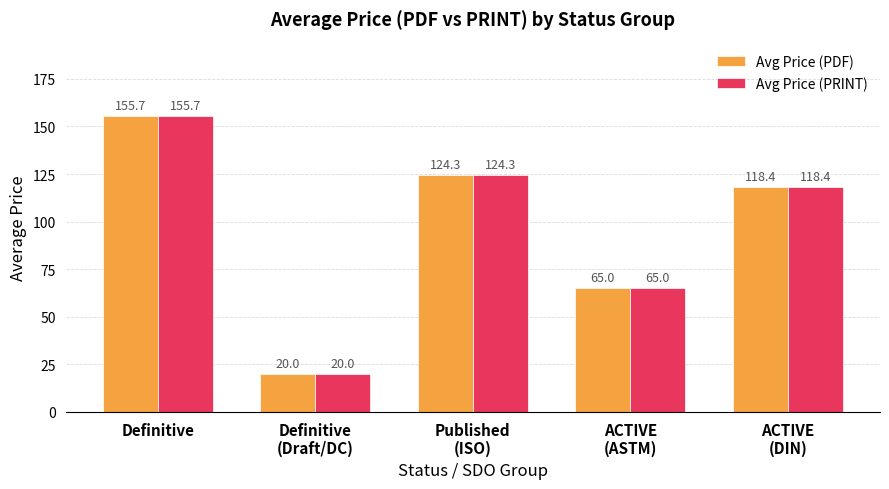

Where is Avg Price (PRINT) nearest to the value 87?

ACTIVE
(ASTM)